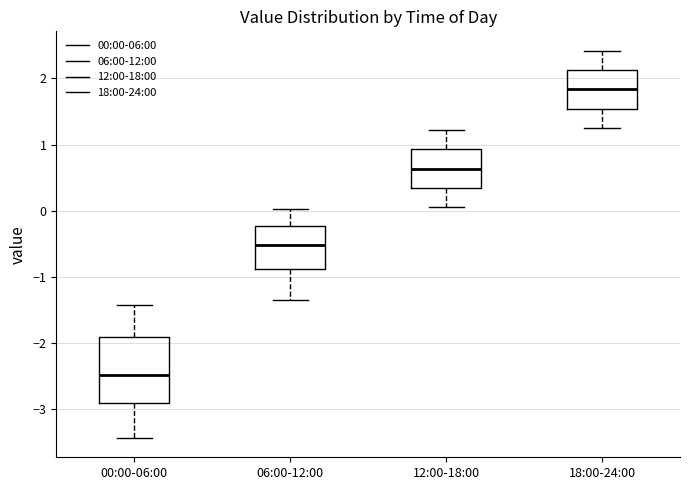

Reading left to right, read every box against the y-axis: the position of its median line, the range the box covers, and the ends of its whiskers. The values are not printed on the chart, so give them approximately, as read against the axis.

00:00-06:00: median -2.5, box -2.9 to -1.9, whiskers -3.4 to -1.4
06:00-12:00: median -0.5, box -0.9 to -0.2, whiskers -1.3 to 0.0
12:00-18:00: median 0.6, box 0.3 to 0.9, whiskers 0.1 to 1.2
18:00-24:00: median 1.8, box 1.5 to 2.1, whiskers 1.3 to 2.4